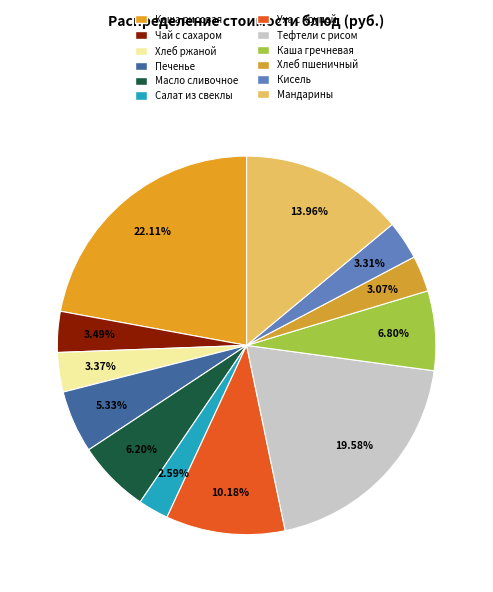

Which category has the biggest portion of the pie?

Каша рисовая